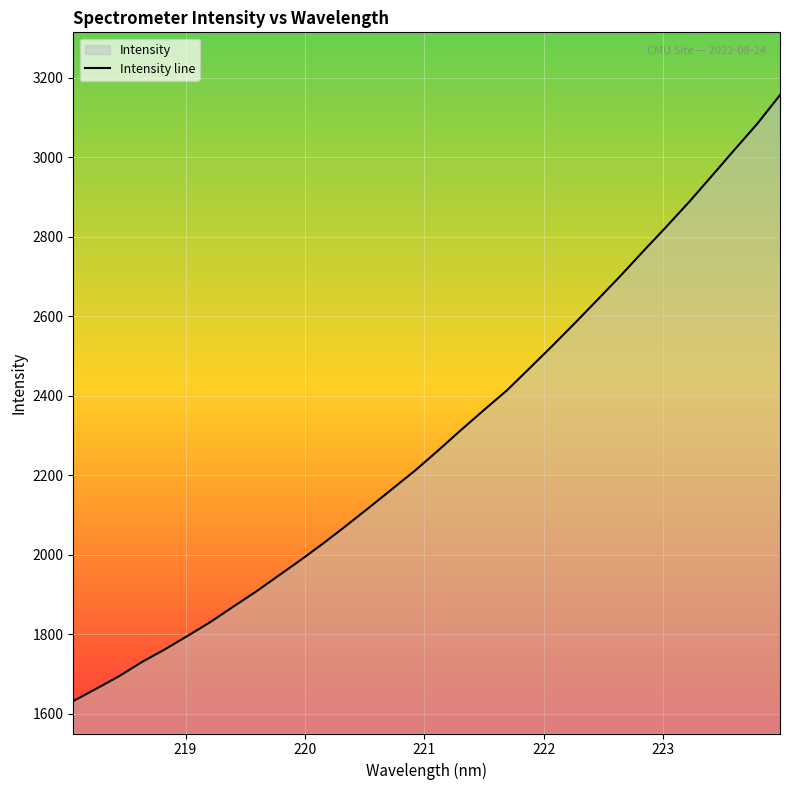

What is the smallest value displayed?

1631.3